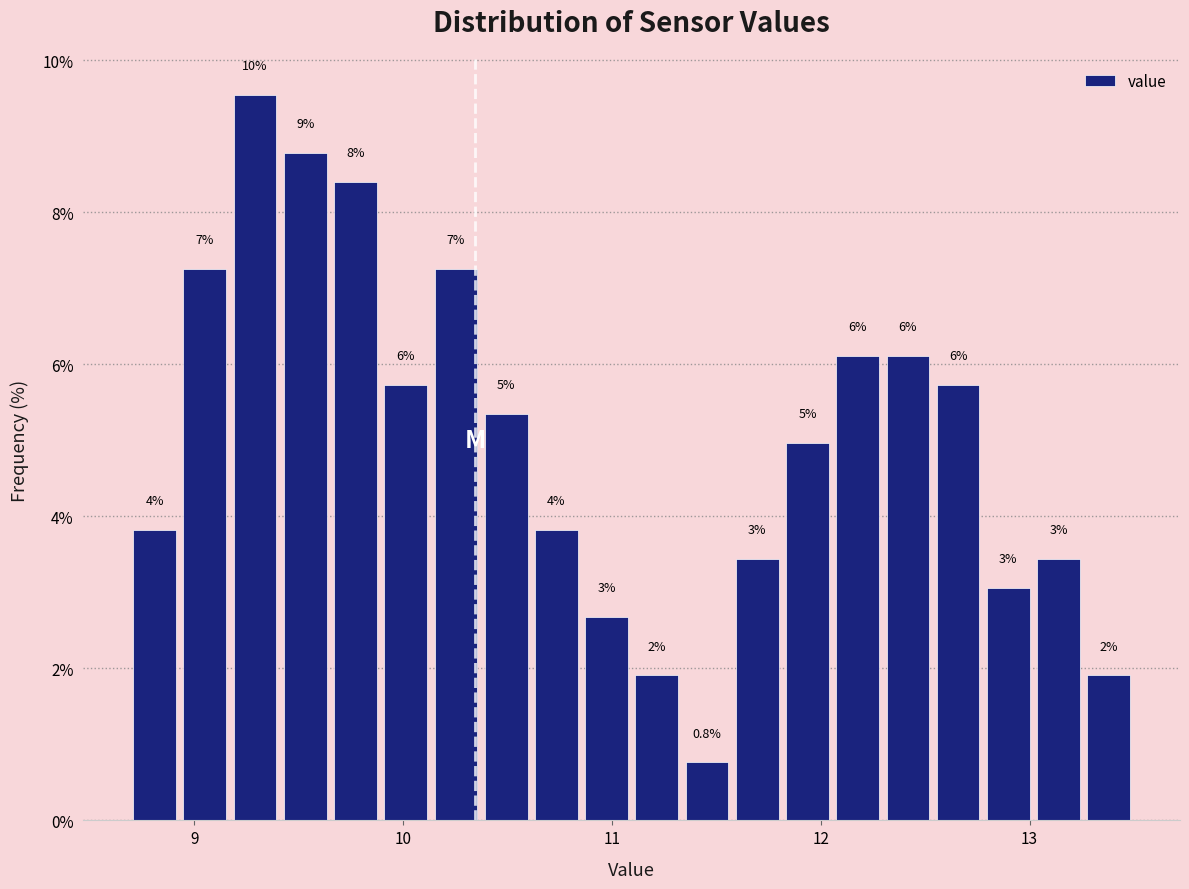

Read against the x-axis, roughly where is the centre of the tallest bar?

9.3